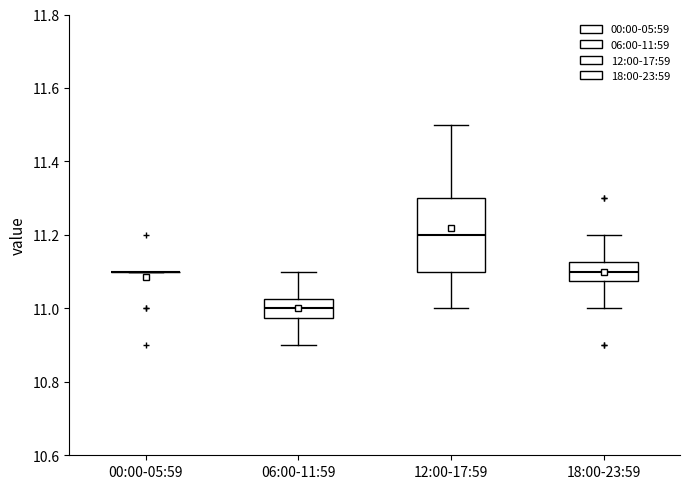

Reading left to right, transcribe this box plot: for each box, give where its median line is, the range the box spans, and where its two whiskers end, as read against the y-axis. The values are not printed on the chart, so give them approximately, as read against the axis.

00:00-05:59: box collapsed to a line at 11.10, whiskers 11.10 to 11.10
06:00-11:59: median 11.00, box 10.98 to 11.02, whiskers 10.90 to 11.10
12:00-17:59: median 11.20, box 11.10 to 11.30, whiskers 11.00 to 11.50
18:00-23:59: median 11.10, box 11.08 to 11.12, whiskers 11.00 to 11.20